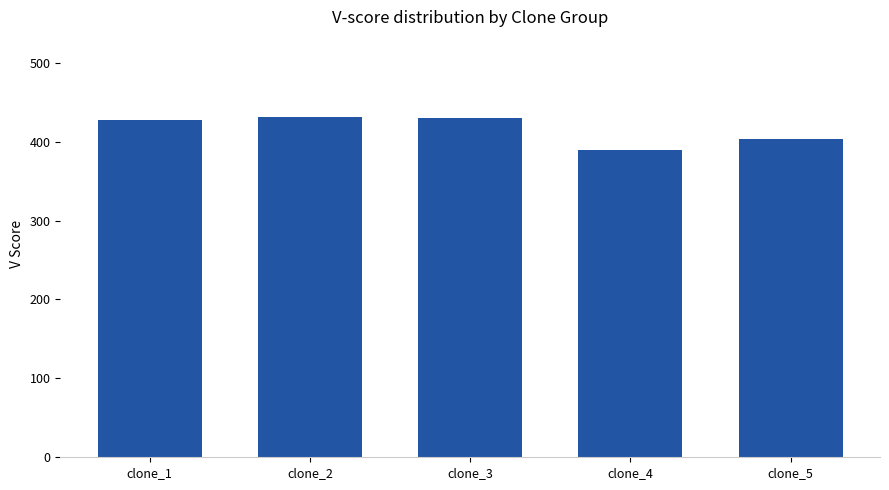

What is the change in value from clone_4 to clone_5?

+13.7